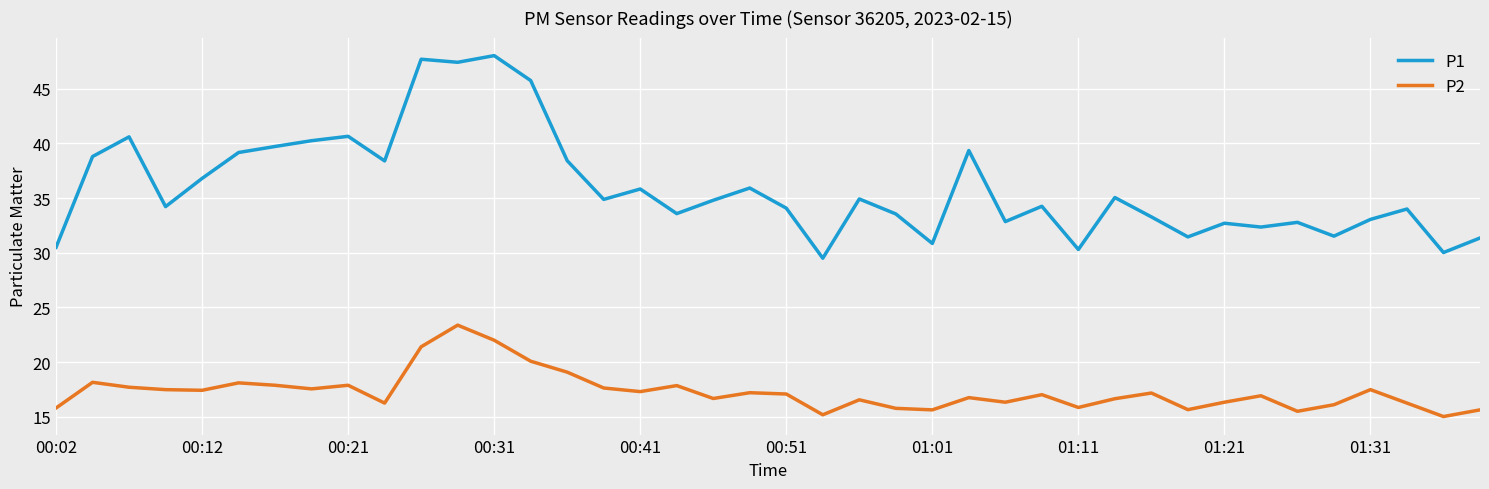

List the series in order of their peak value, highest first.

P1, P2